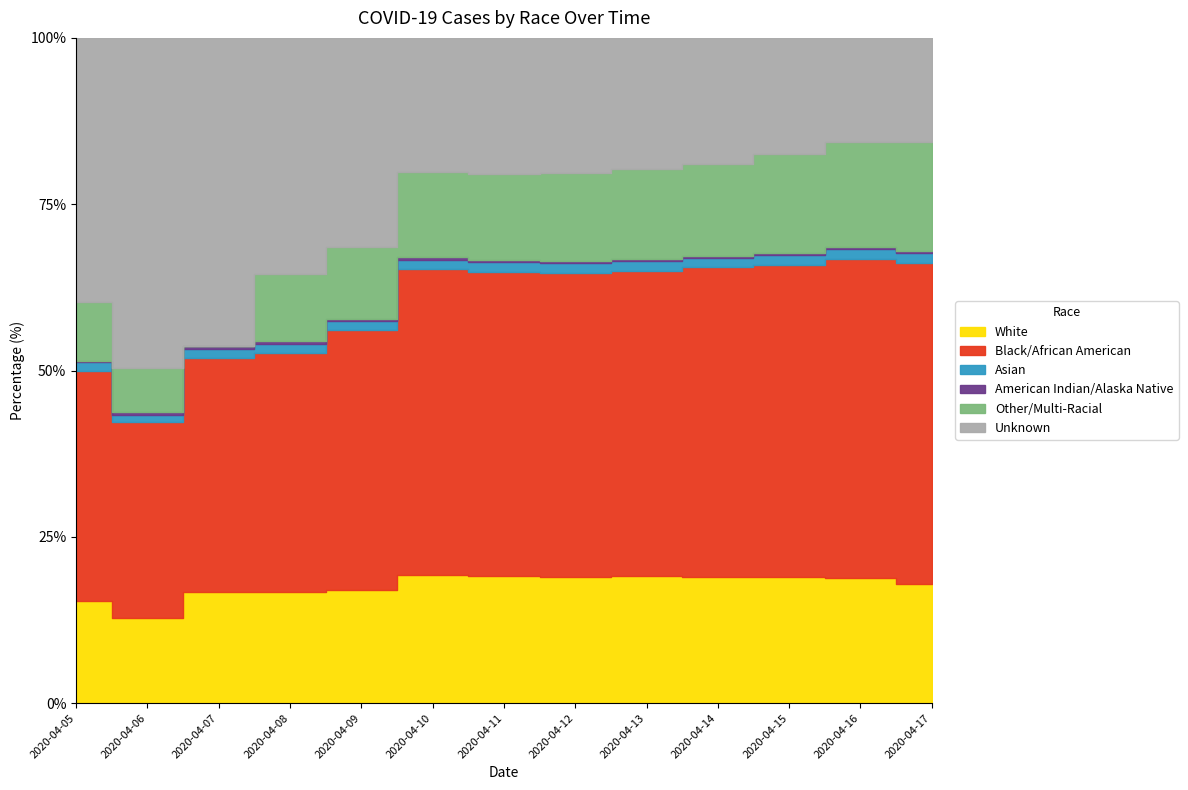

Between which two adjacent categories do Other/Multi-Racial and Asian first intersect?

2020-04-06 and 2020-04-07